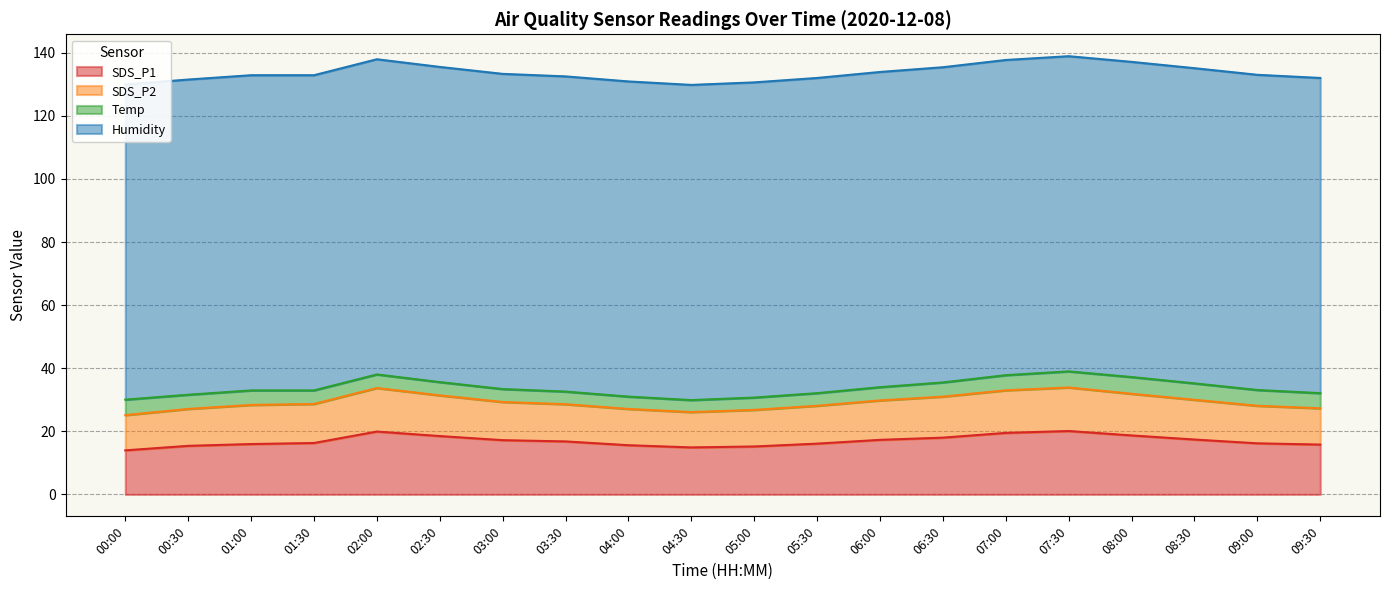

At which category does SDS_P2 reach its first local valley?

04:30